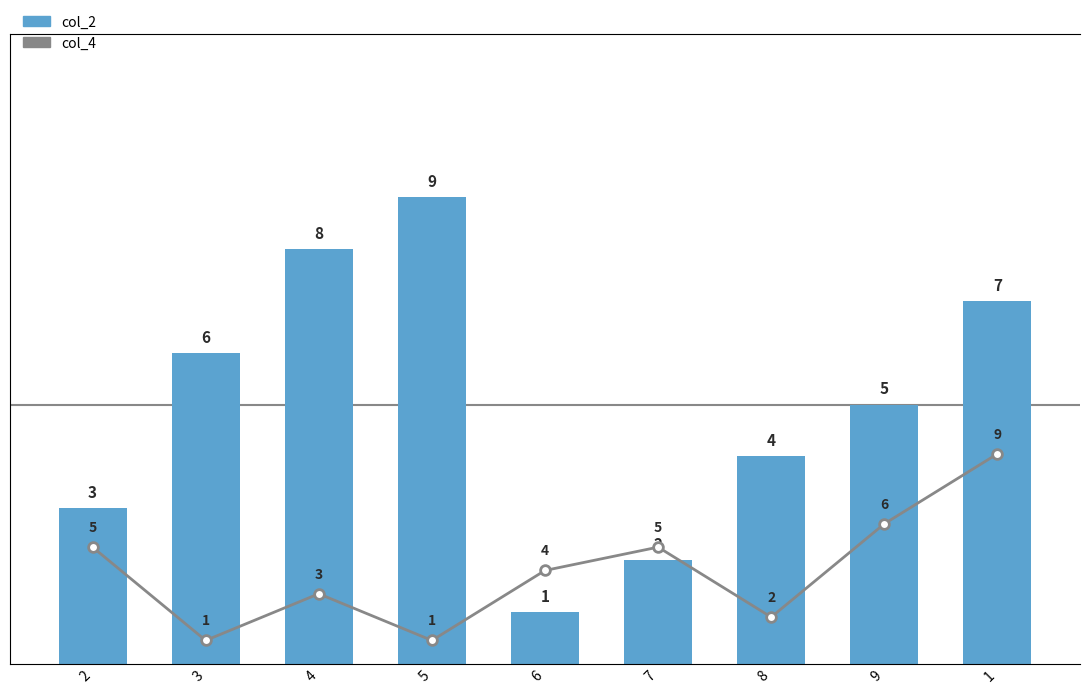

What is the maximum value for col_2?

9